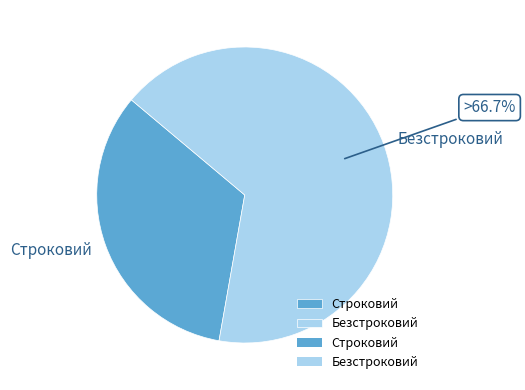

Which has a higher value, Безстроковий or Строковий?

Безстроковий